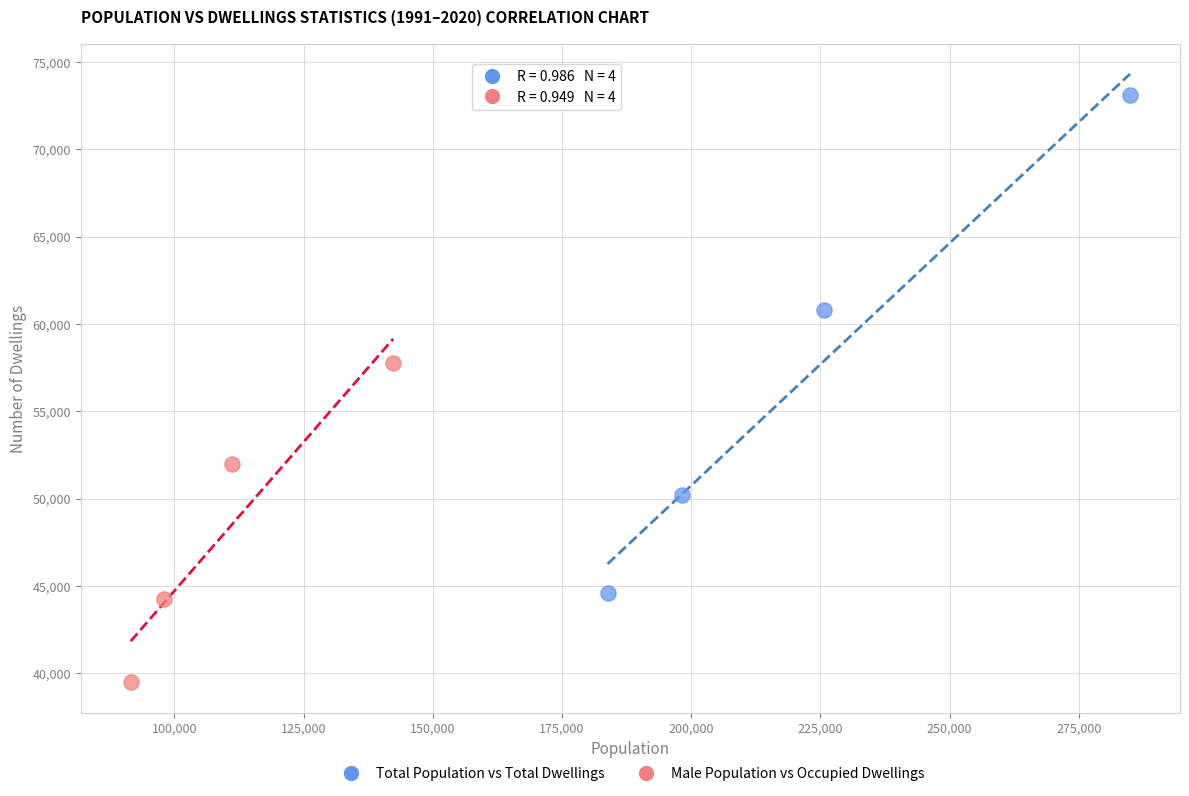

Which series has the widest spread of Y values?

Total Population vs Total Dwellings